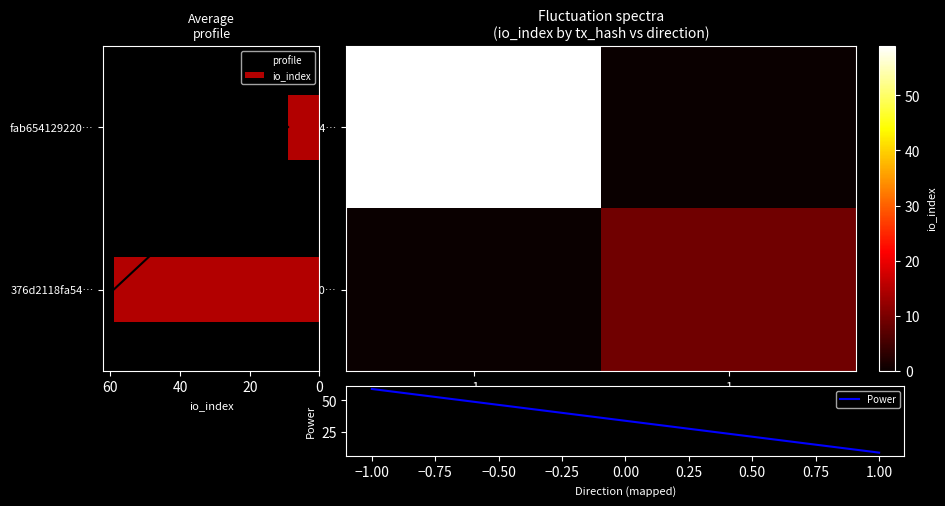

Which category has the highest value in the io_index series?

376d2118fa54…